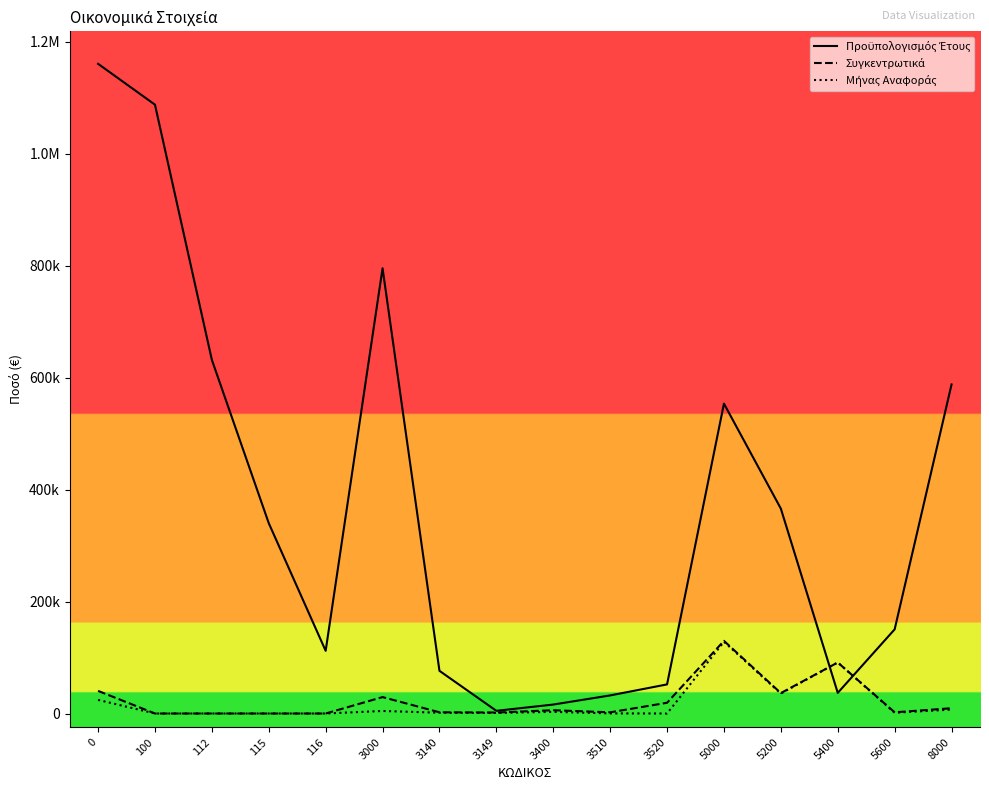

Is this an area chart (filled region under the line)?

No